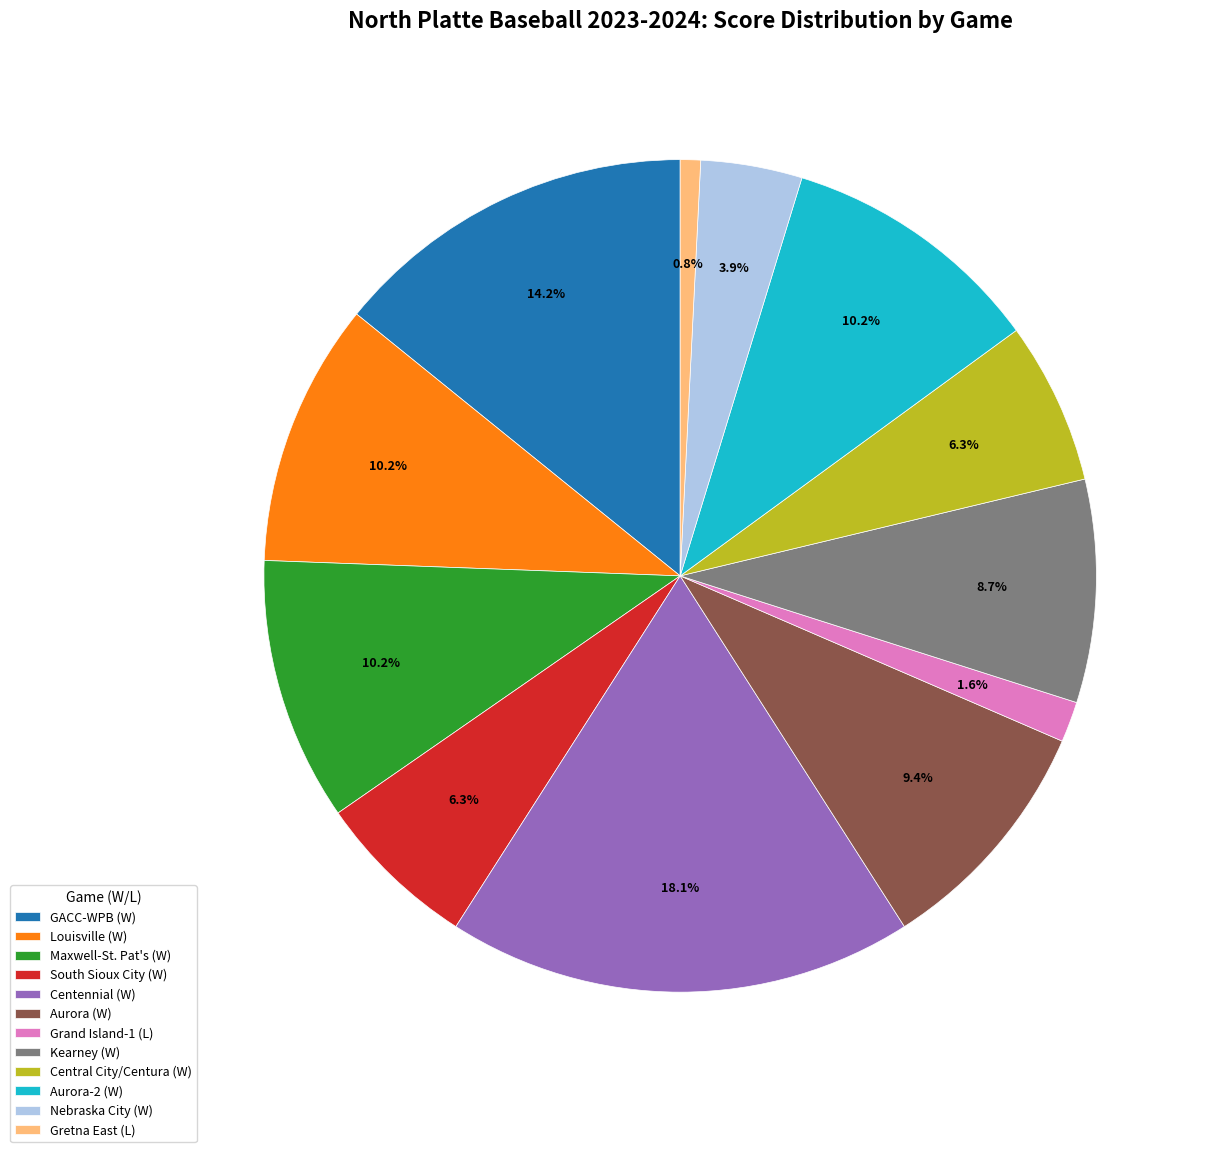

How many segments does this pie chart have?

12